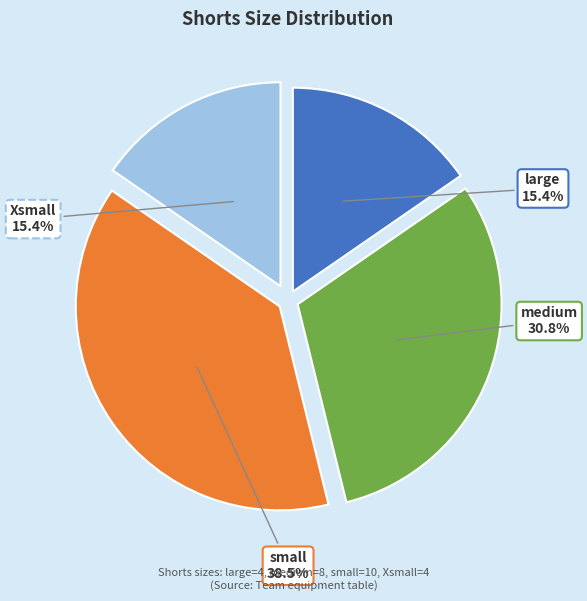

Combined, what portion of the pie is medium and large?

46.2%